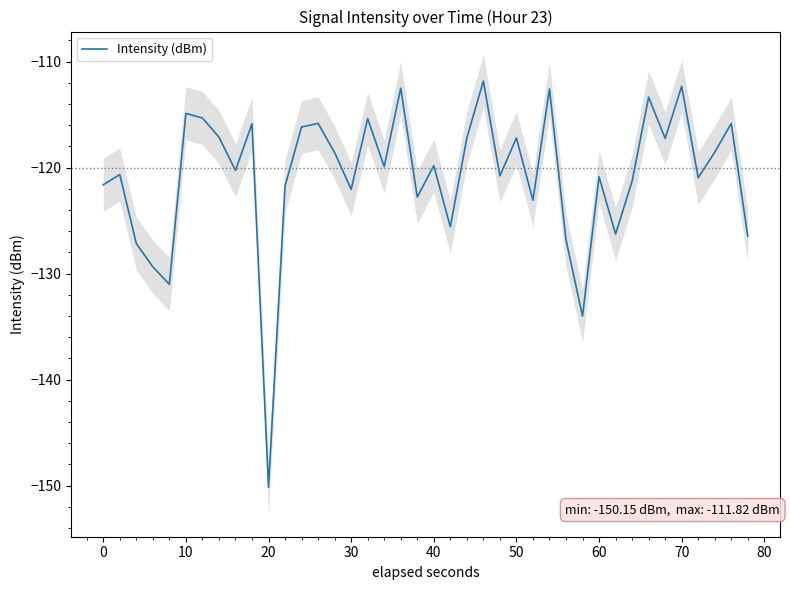

The value of Intensity (dBm) at 20 is -150.2. True or false?

True